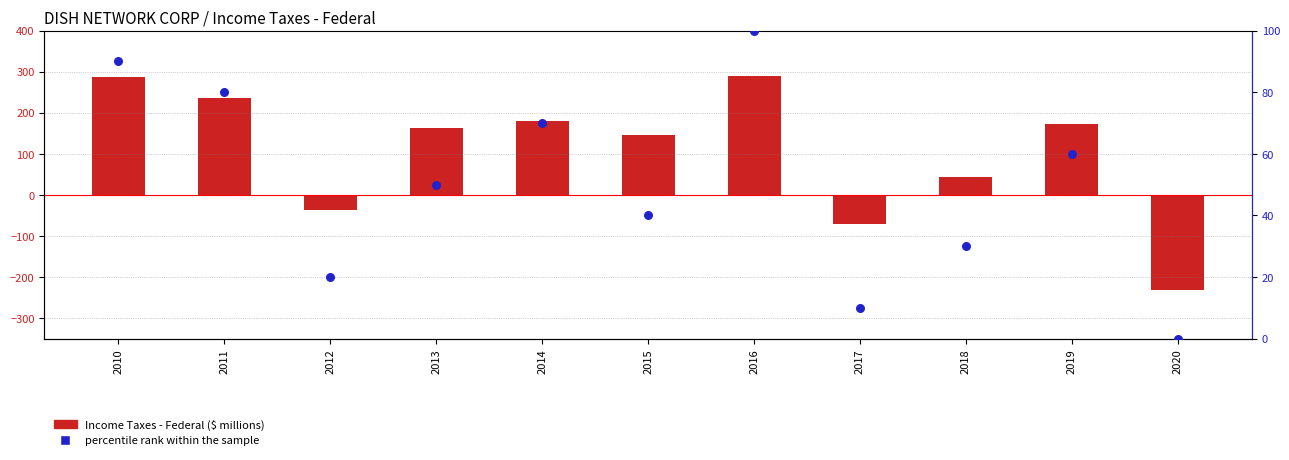

Which series has the largest Y range (max minus min)?

Income Taxes - Federal (log2 ratio style)